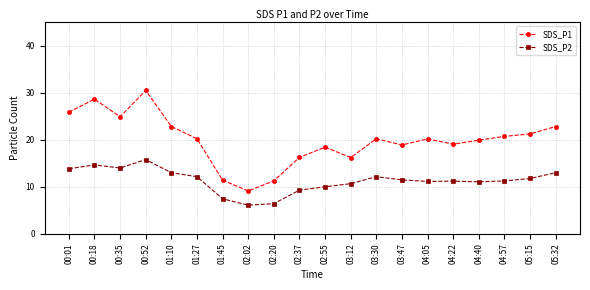

True or false: SDS_P1 has a value of 12.5 at 01:10.

False